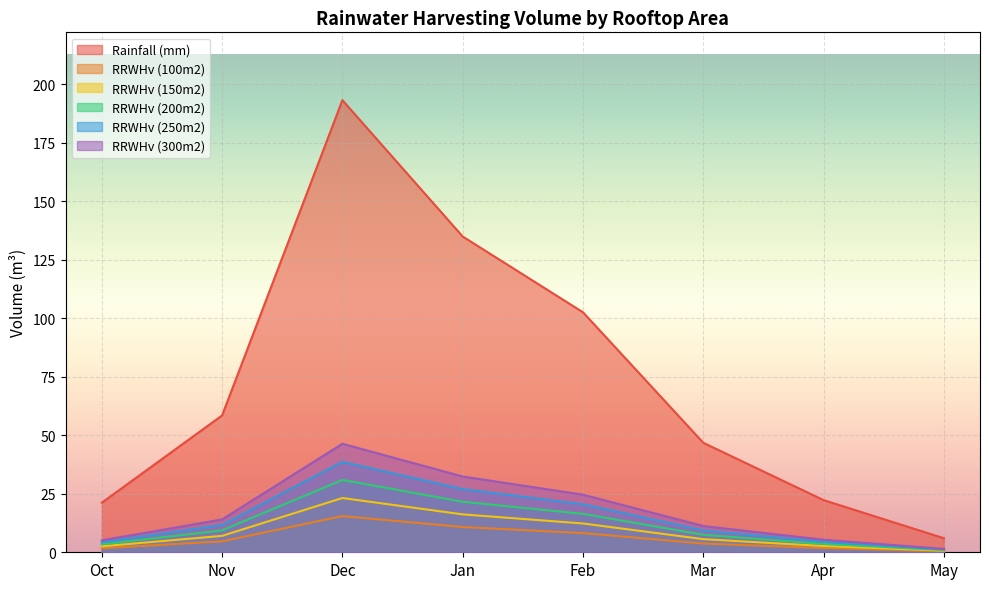

True or false: RRWHv (100m2) has more than 2 points higher than both neighbors.

False